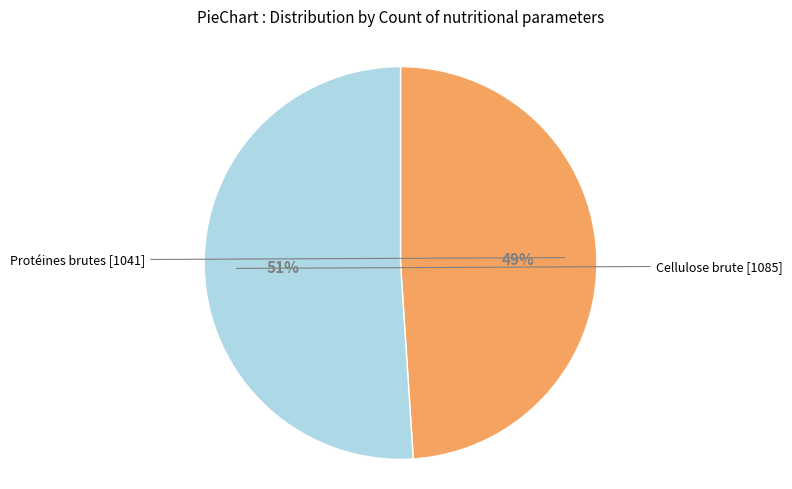

Count the number of slices in the pie.

2